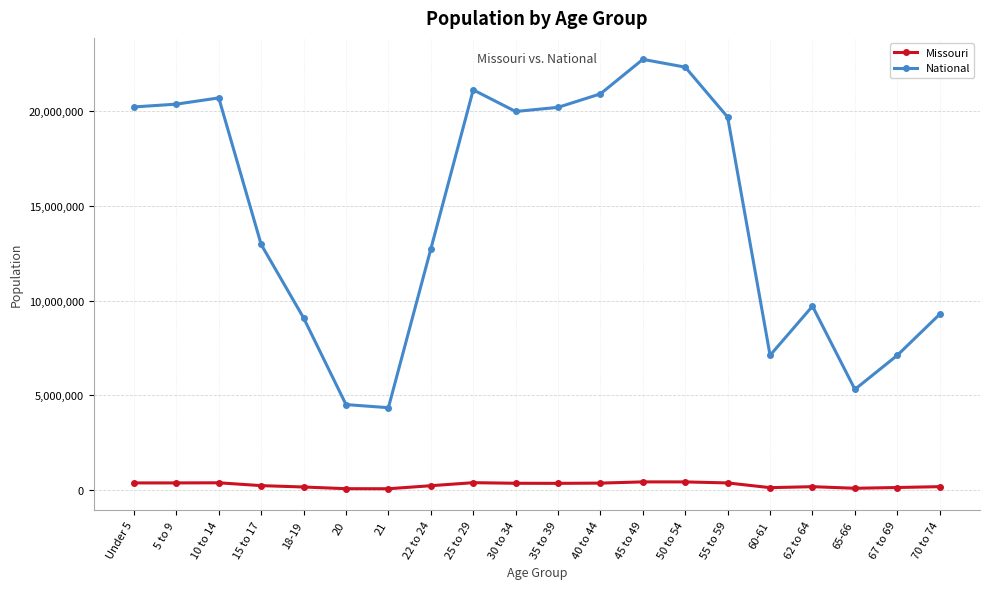

True or false: Missouri and National cross at least once.

False